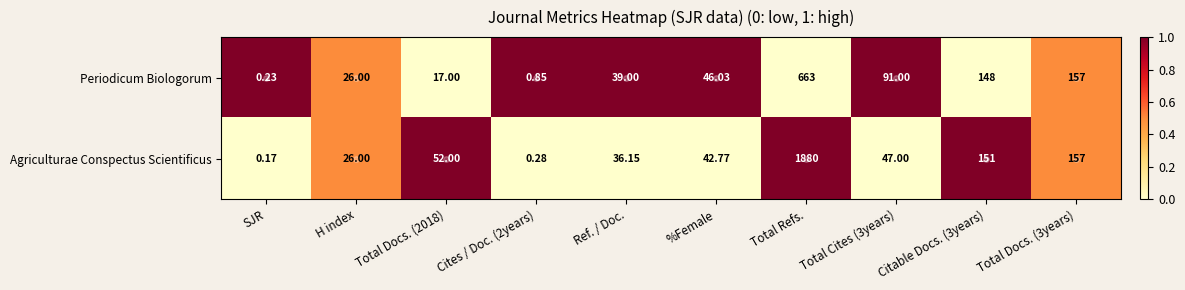

Which label corresponds to the smallest value in the chart?

SJR